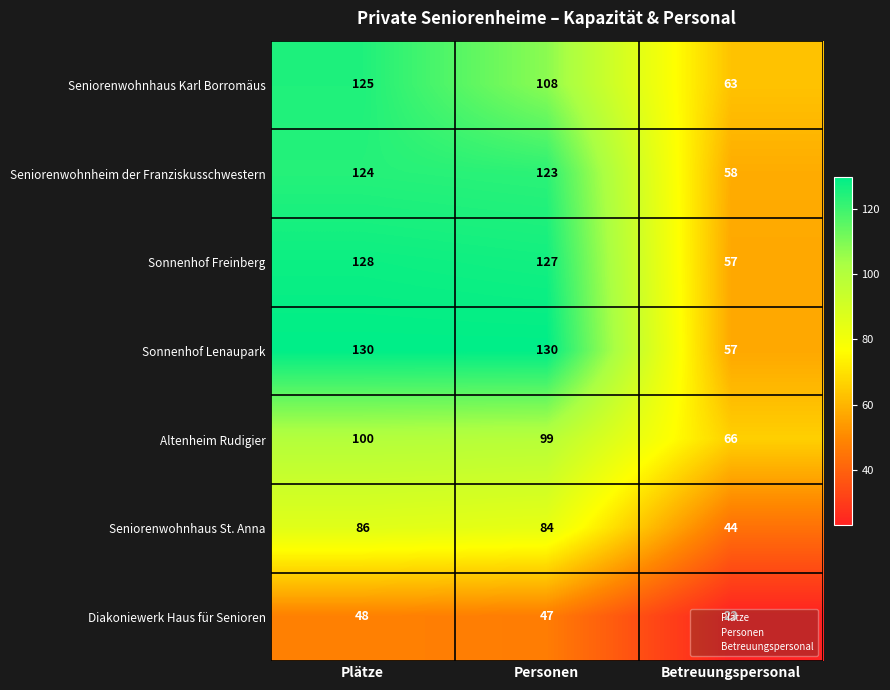

How many data points does each series have?

3